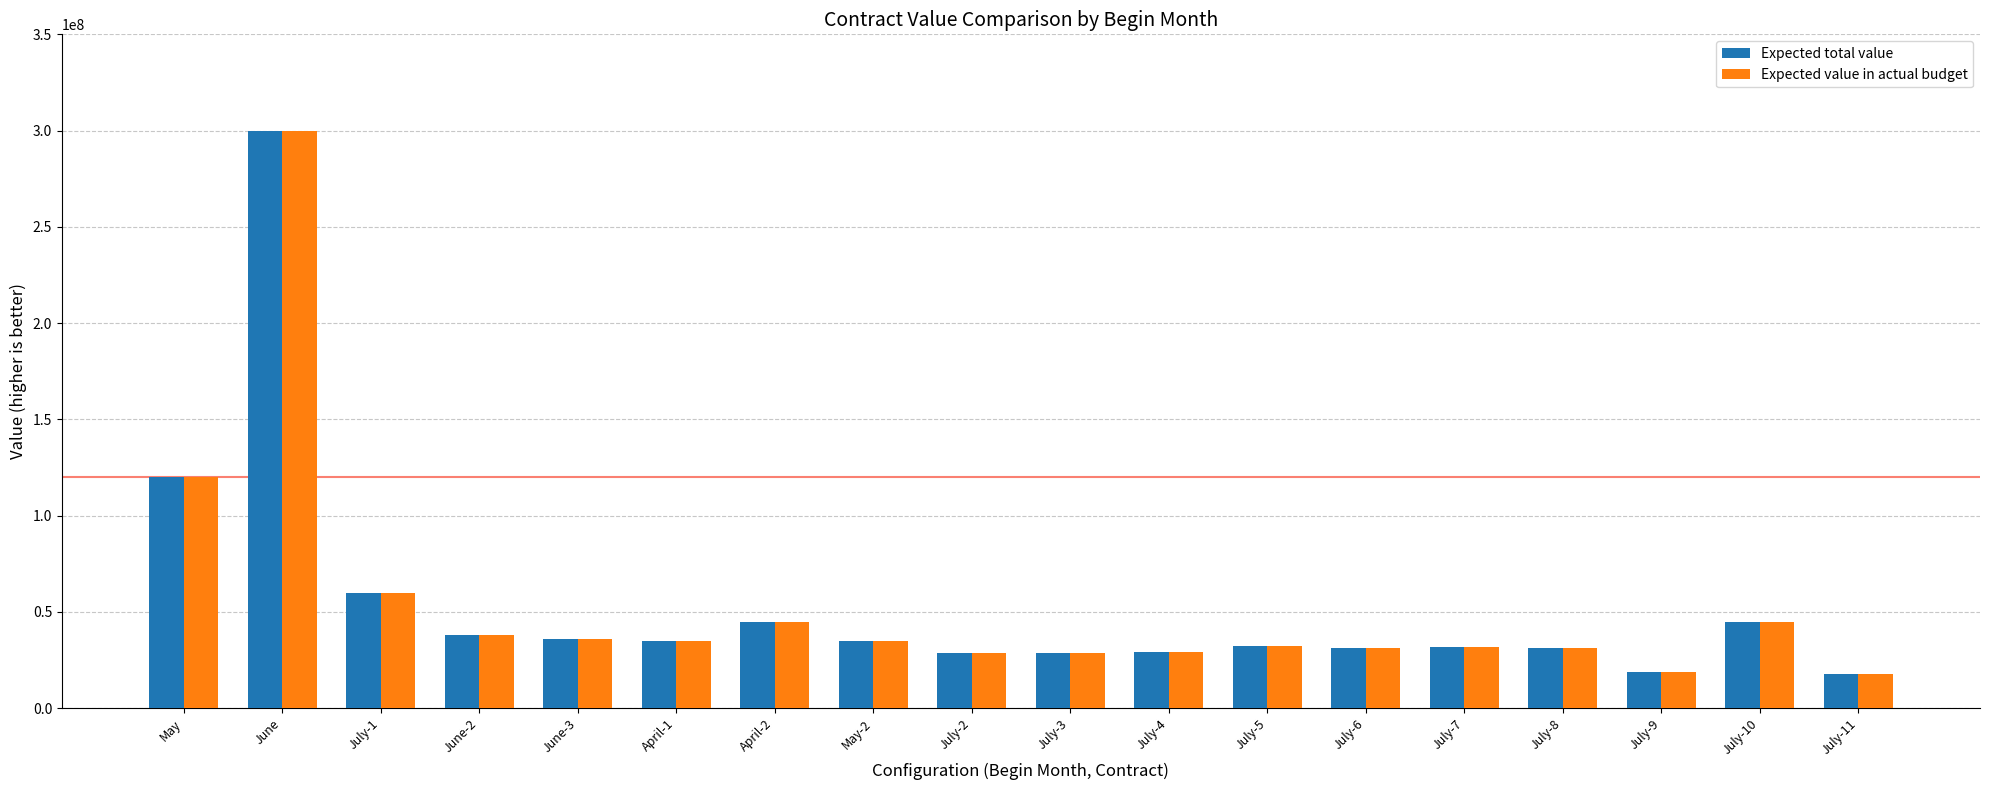

At which label does Expected total value reach its peak?

June